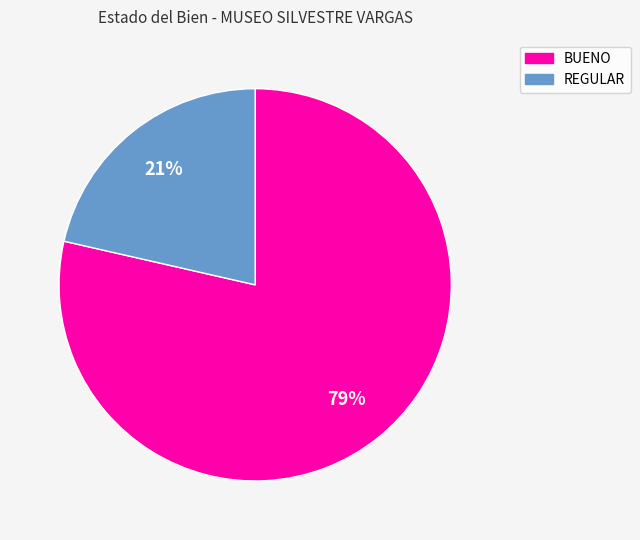

The REGULAR slice represents 21% of the pie. True or false?

True